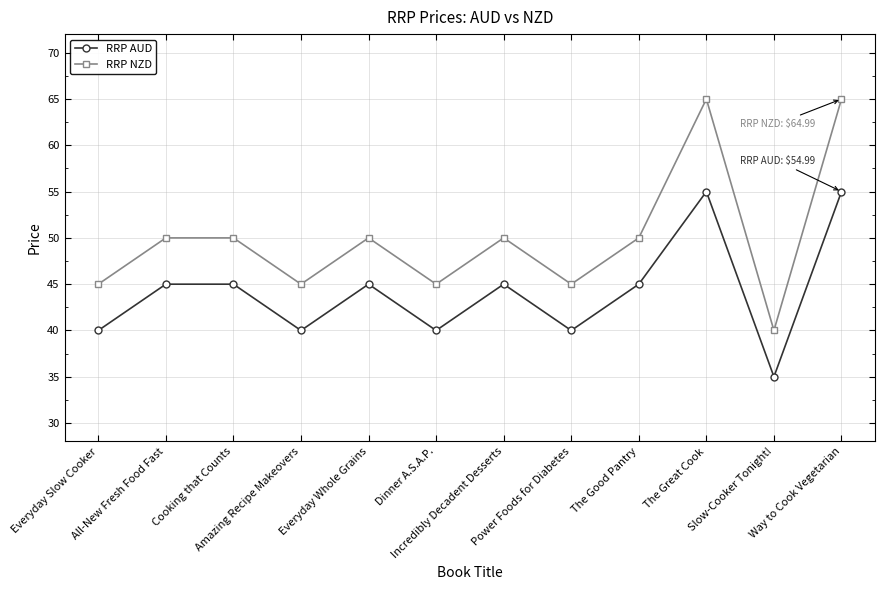

What is the greatest value displayed?

65.0